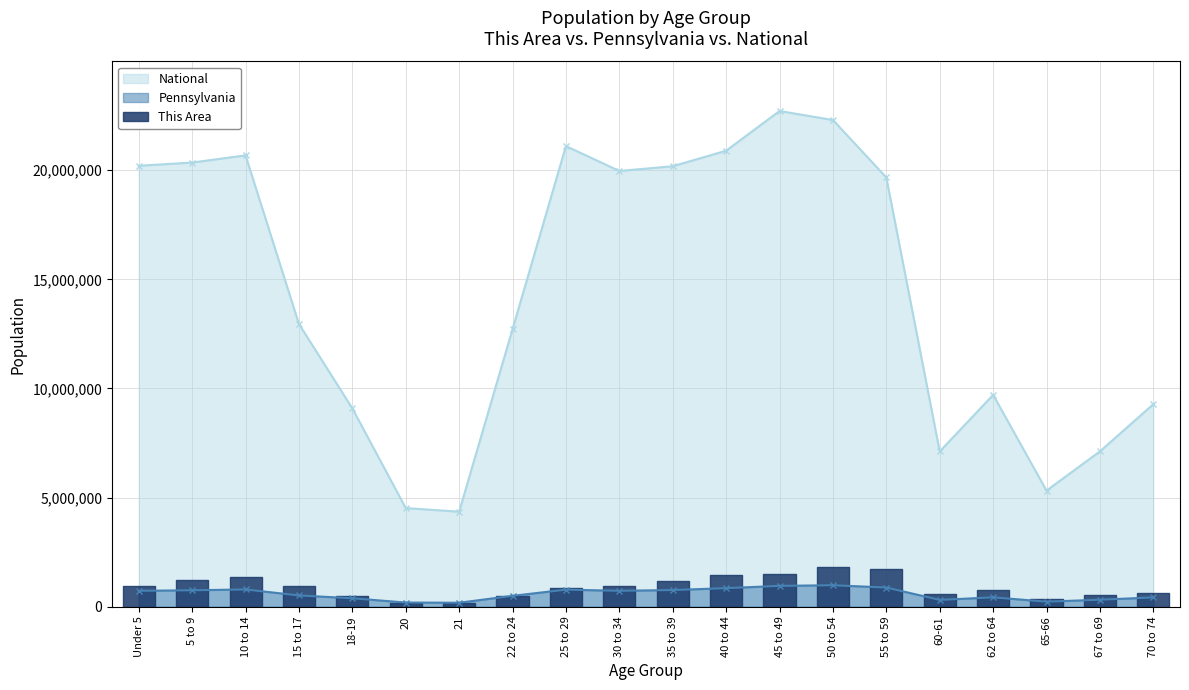

How many interior local valleys does the Pennsylvania series have?

4